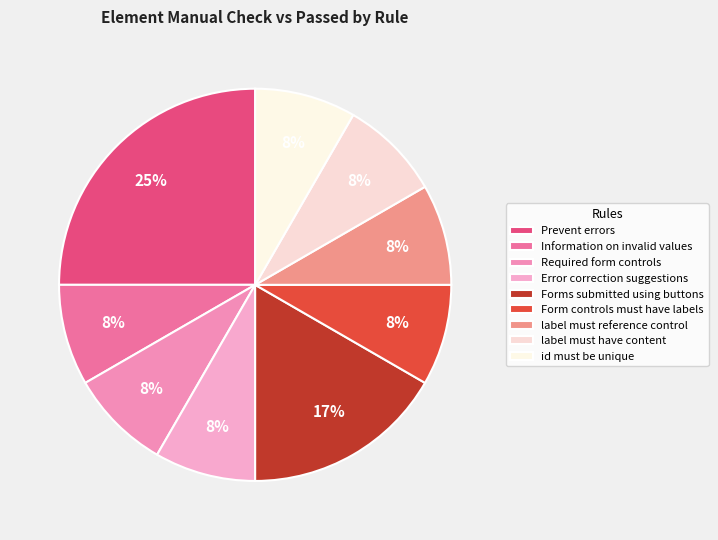

To the nearest percent, what is the difference between the largest and smallest slice percentages?

17%